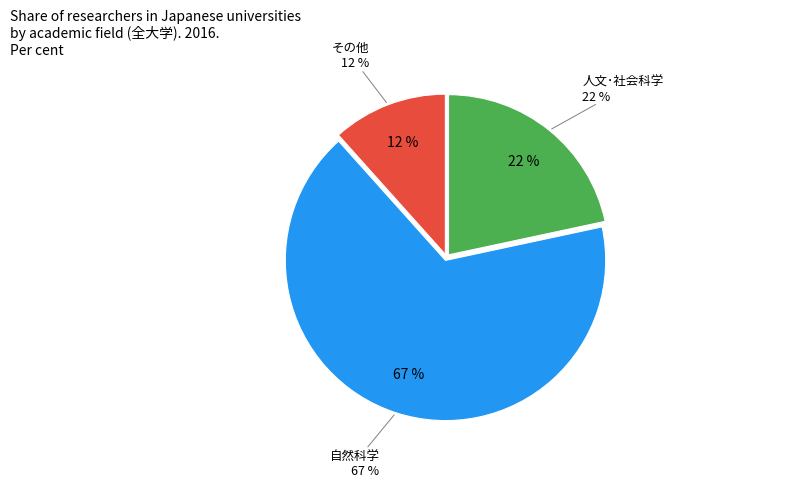

Which slice is the smallest?

その他